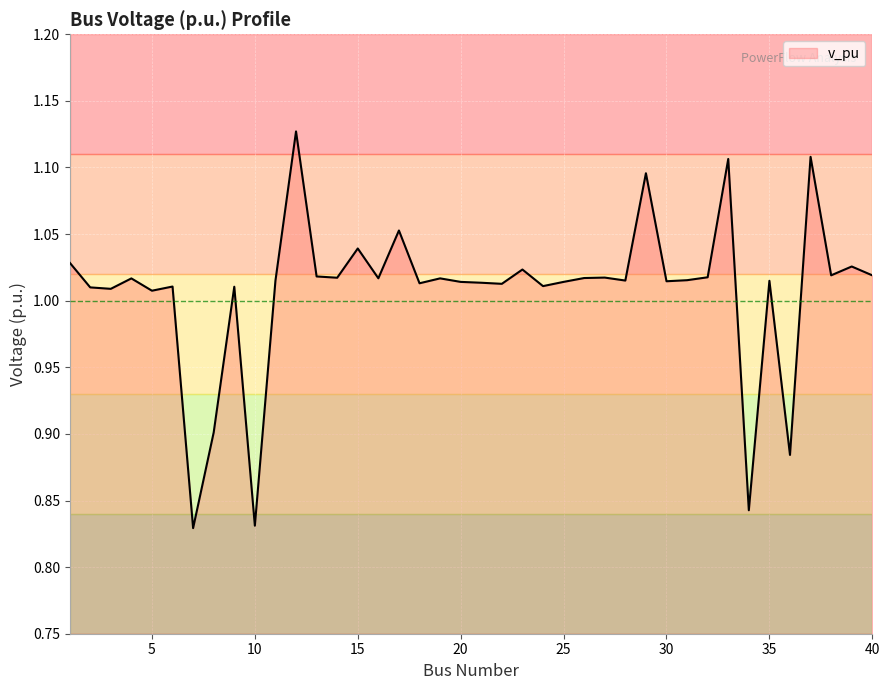

What is the difference between the maximum and minimum values?

0.3